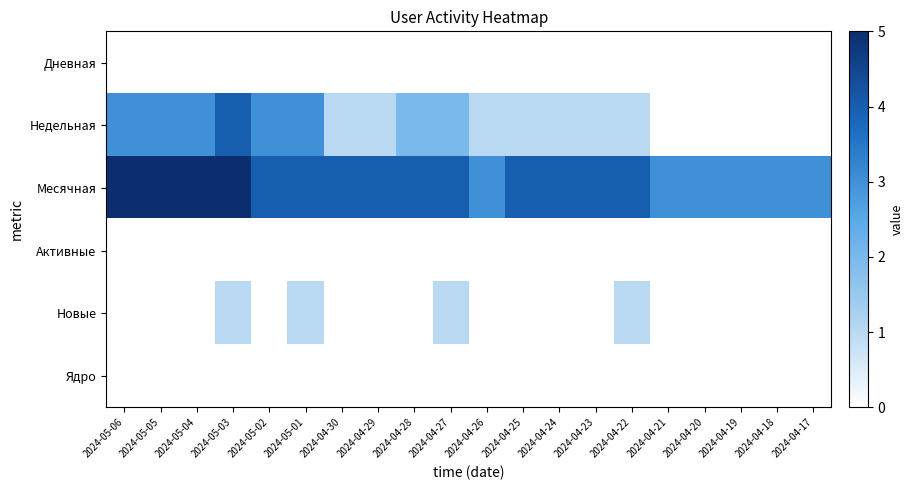

What is the spread (max minus min) of values at 2024-04-24?

4